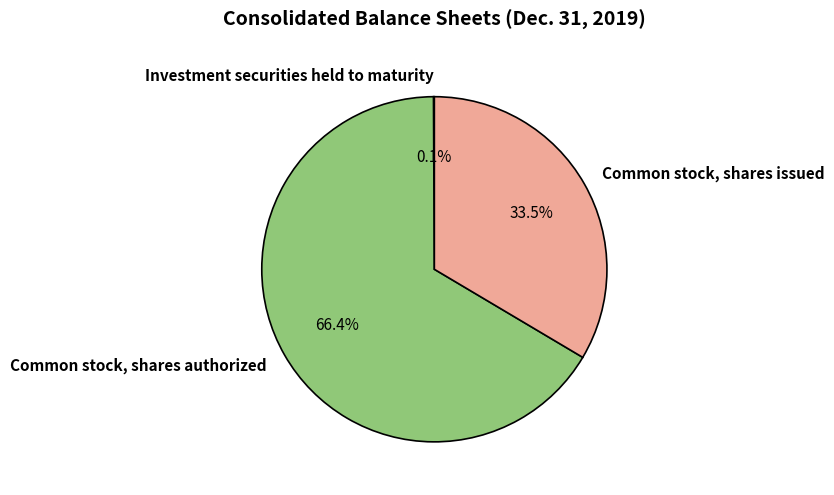

How much of the chart is everything except Common stock, shares authorized?

33.6%